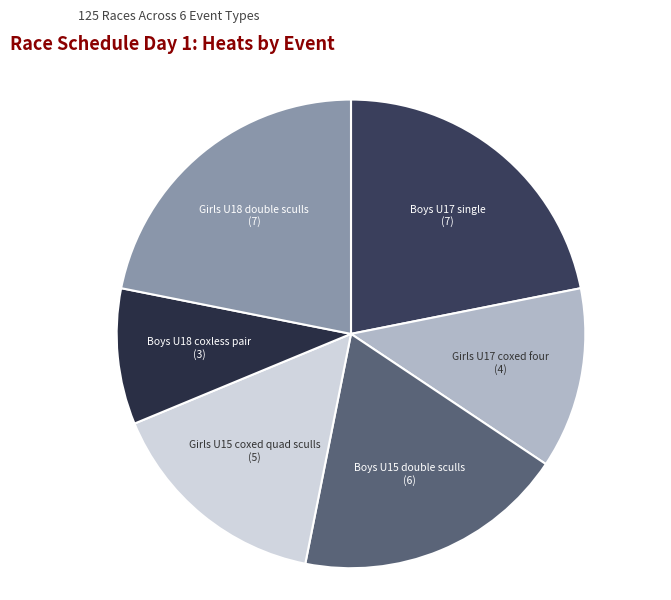

Does any single category account for the majority?

No